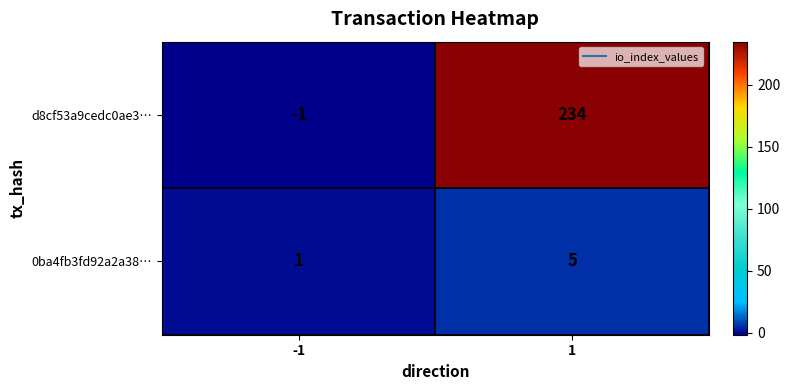

What is the sum of the d8cf53a9cedc0ae3… values at -1 and 1?

233